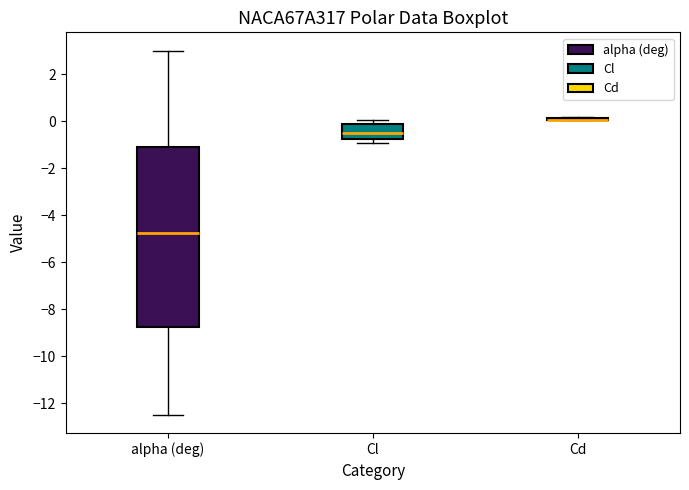

Reading left to right, read every box against the y-axis: the position of its median line, the range the box covers, and the ends of its whiskers. The values are not printed on the chart, so give them approximately, as read against the axis.

alpha (deg): median -4.8, box -8.8 to -1.2, whiskers -12.4 to 3.0
Cl: median -0.6, box -0.8 to -0.2, whiskers -1.0 to 0.0
Cd: box collapsed to a line at 0.0, whiskers 0.0 to 0.2